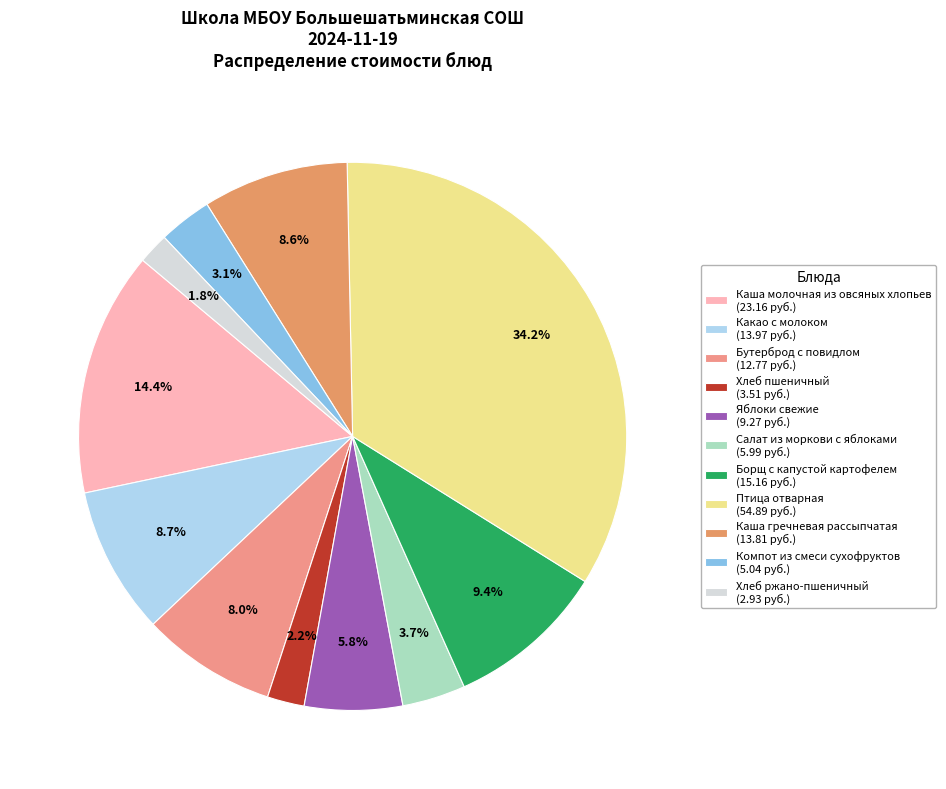

To the nearest percent, what is the combined percentage of Хлеб ржано-пшеничный and Борщ с капустой картофелем?

11%